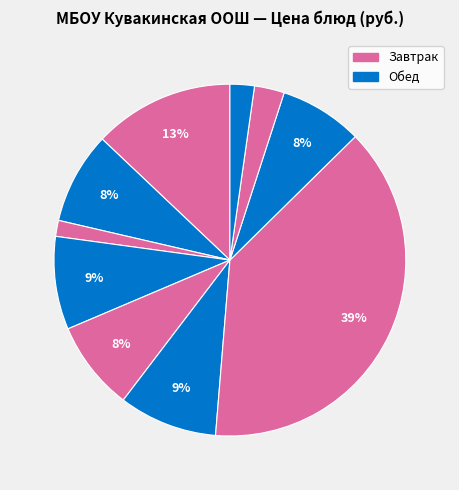

How many slices are in this pie chart?

10